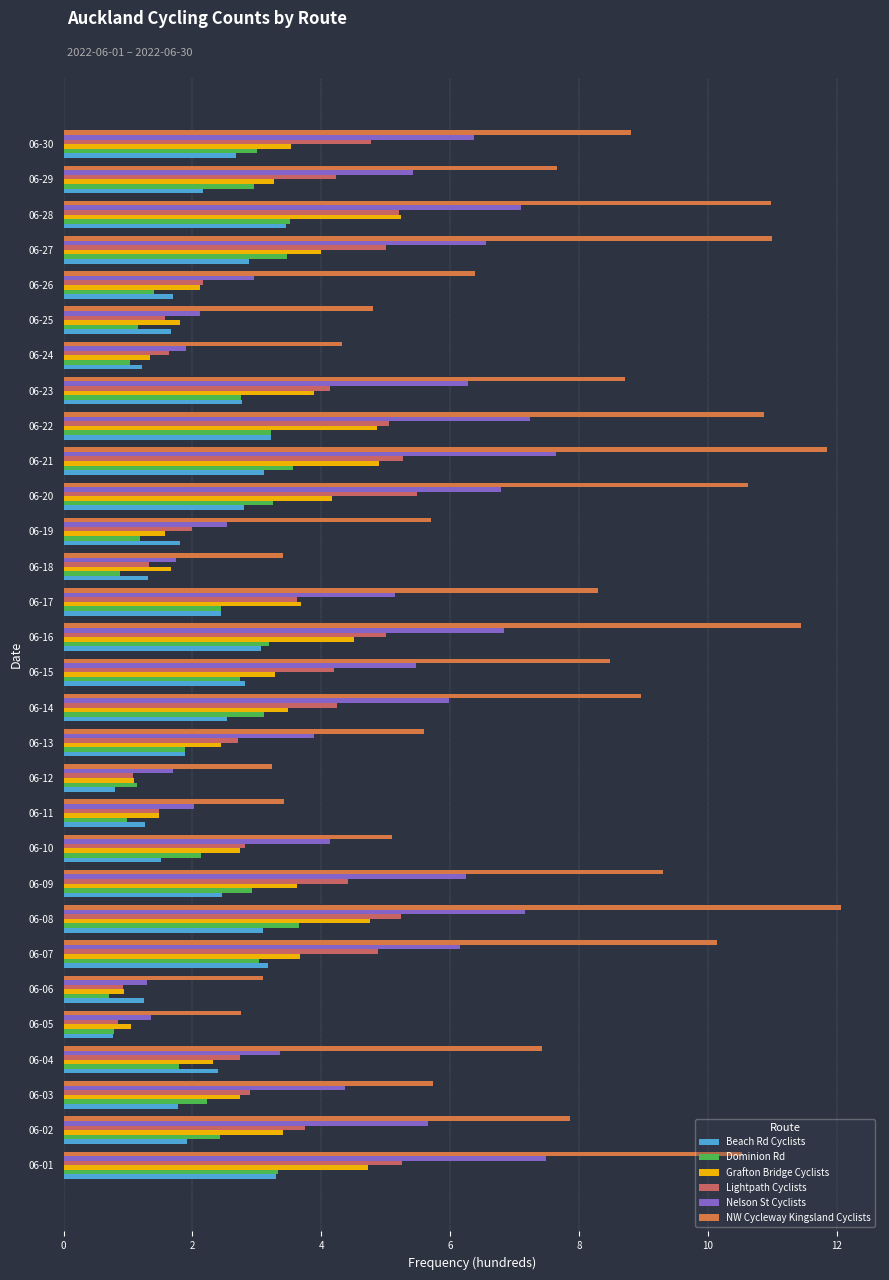

What is the maximum value for Nelson St Cyclists?

7.6